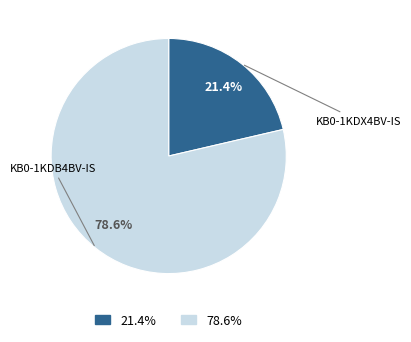

To the nearest percent, what is the difference between the largest and smallest slice percentages?

57%